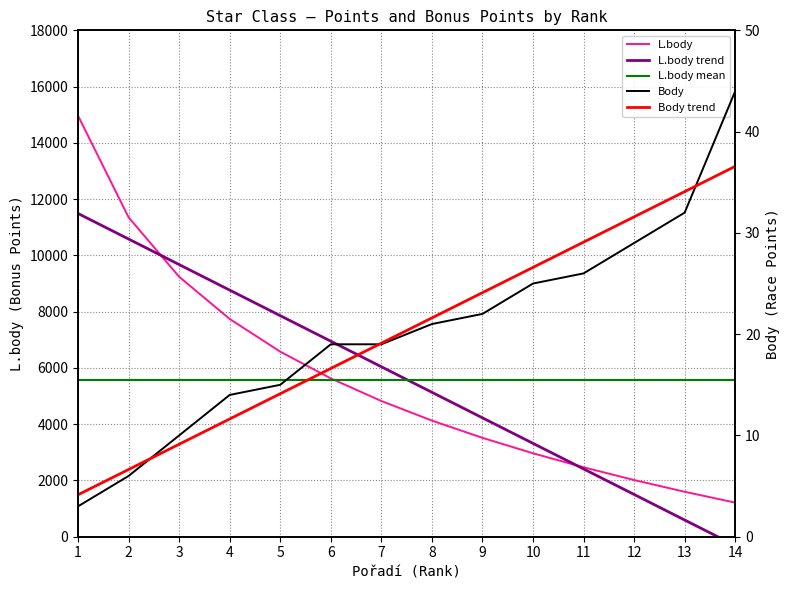

The value of L.body at 8 is 4128. True or false?

True